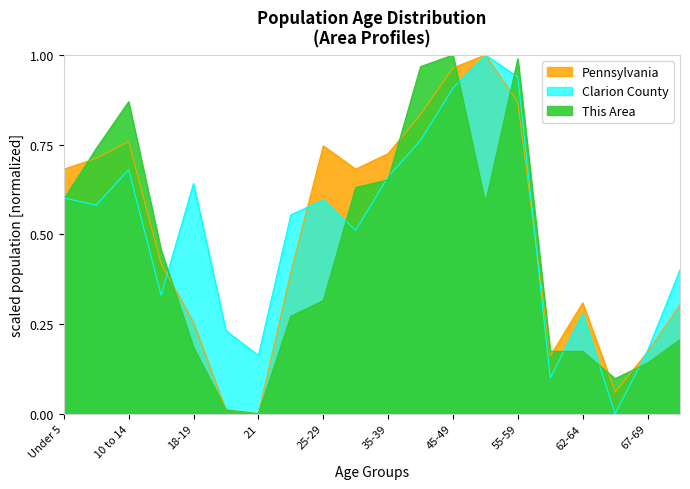

True or false: Clarion County and Pennsylvania cross at least once.

True